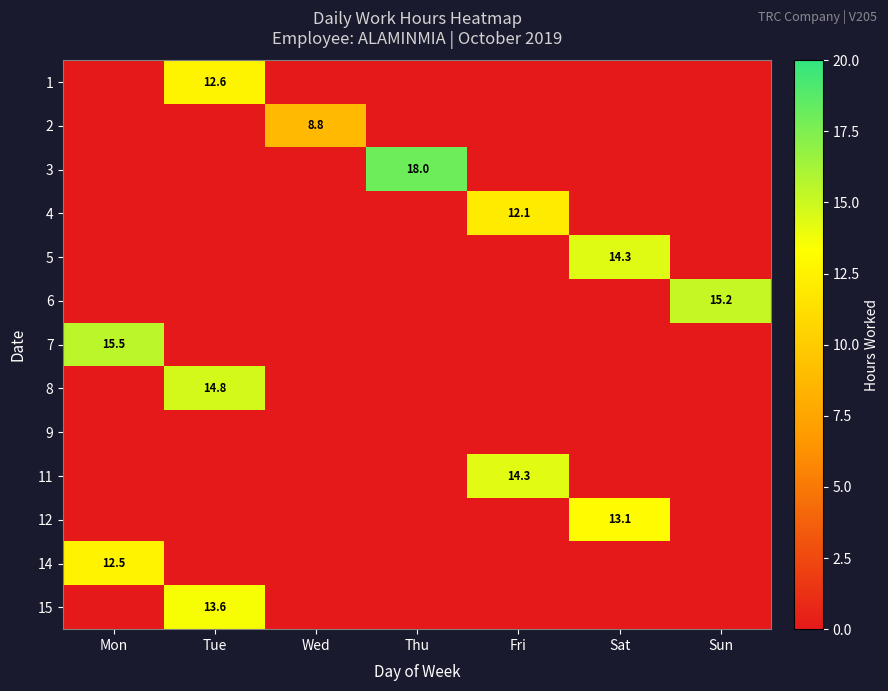

The 11 series shows 24.2 at Fri. True or false?

False